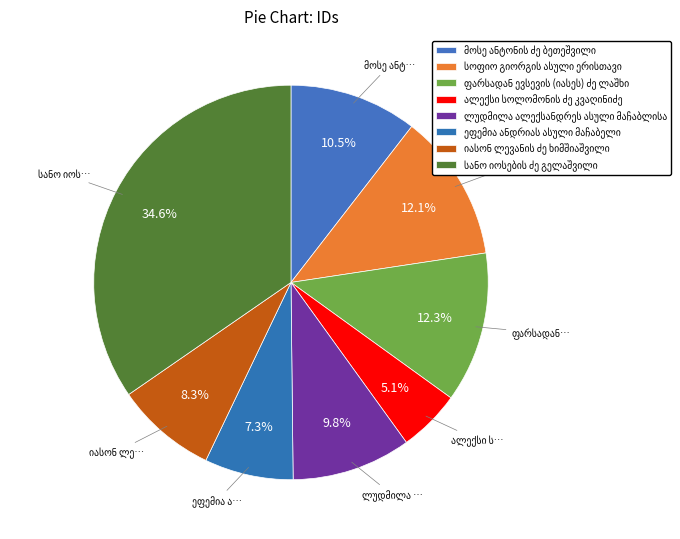

To the nearest percent, what is the difference between the largest and smallest slice percentages?

30%